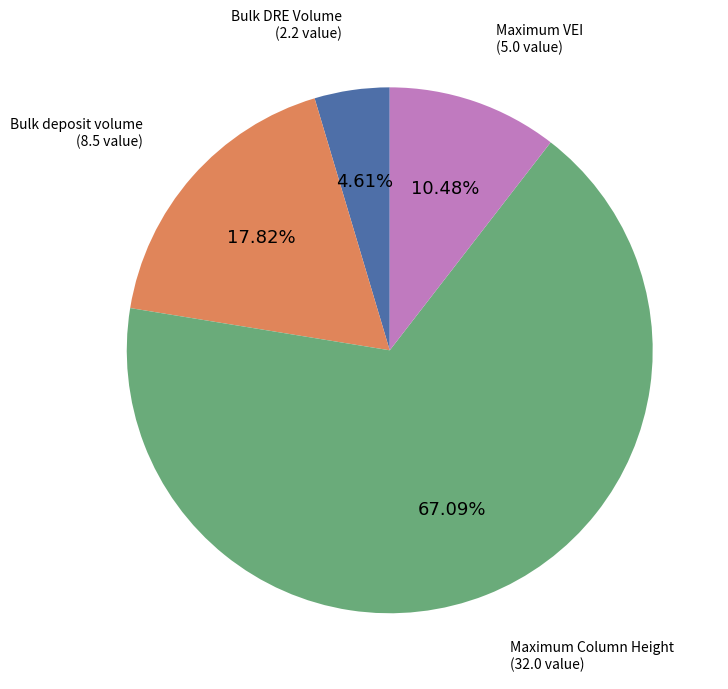

Rank the categories by value from highest to lowest.

Maximum Column Height, Bulk deposit volume, Maximum VEI, Bulk DRE Volume